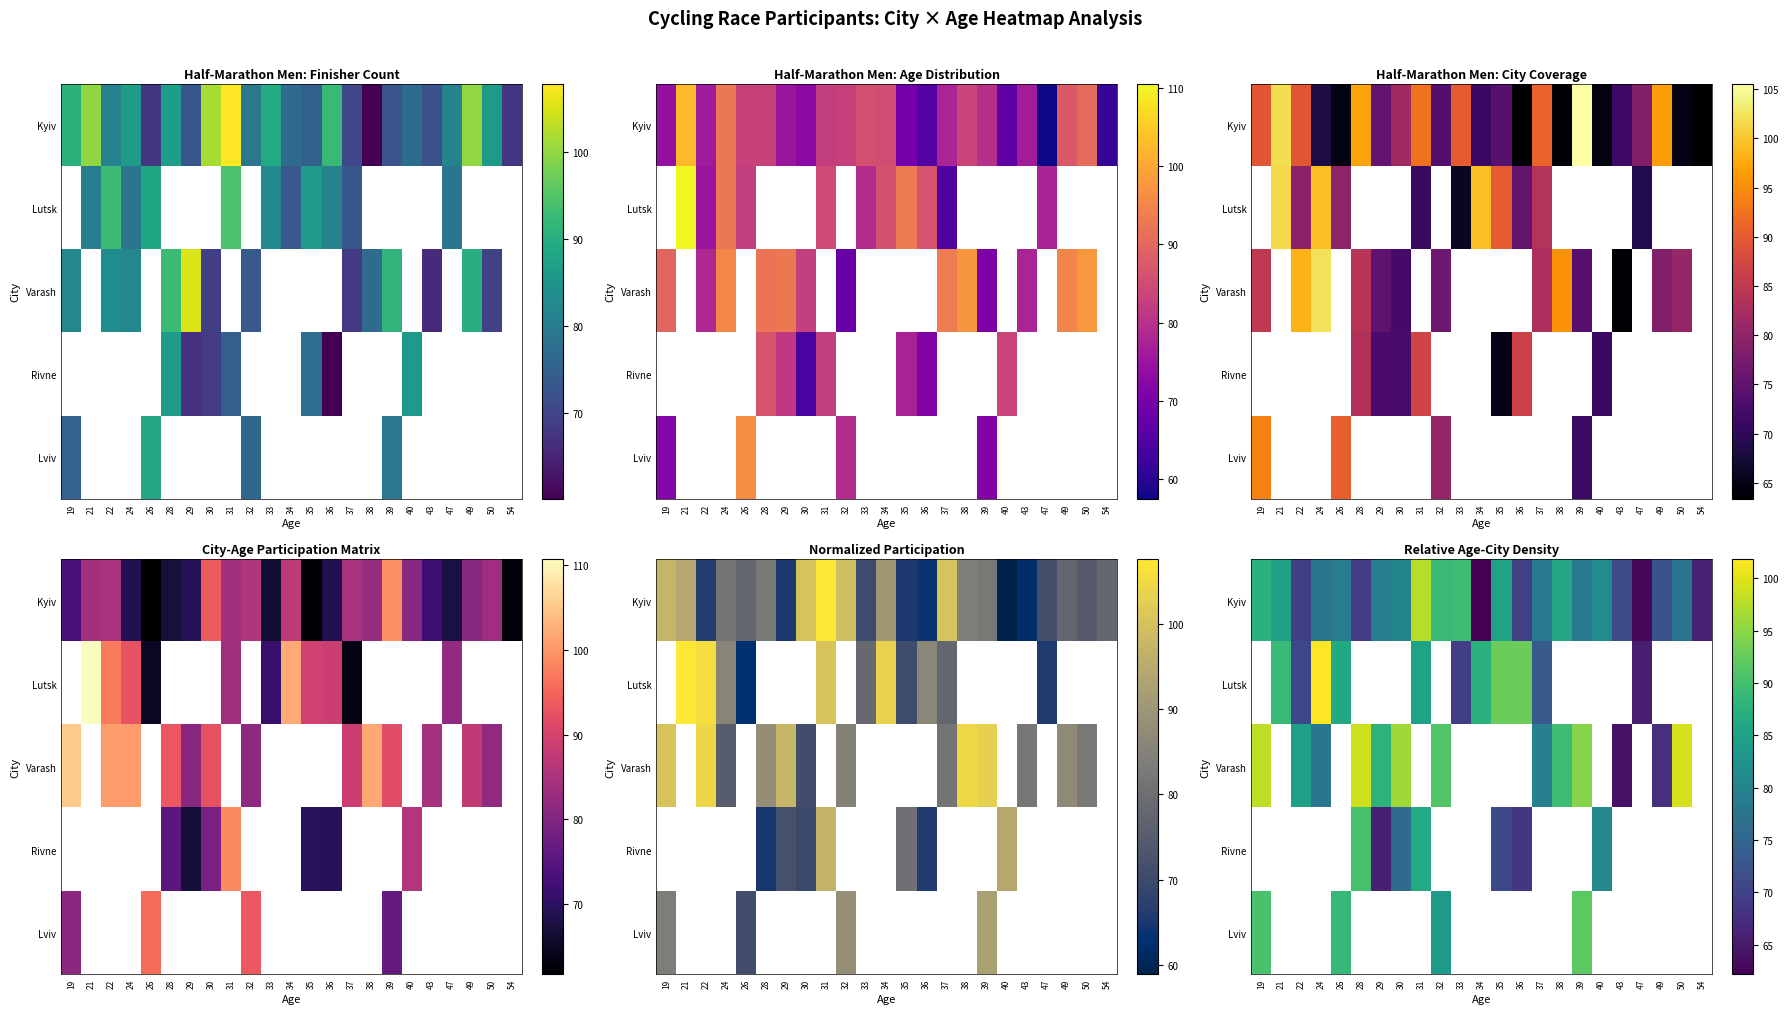

What is the difference between the highest and lowest values at 47?

2.4